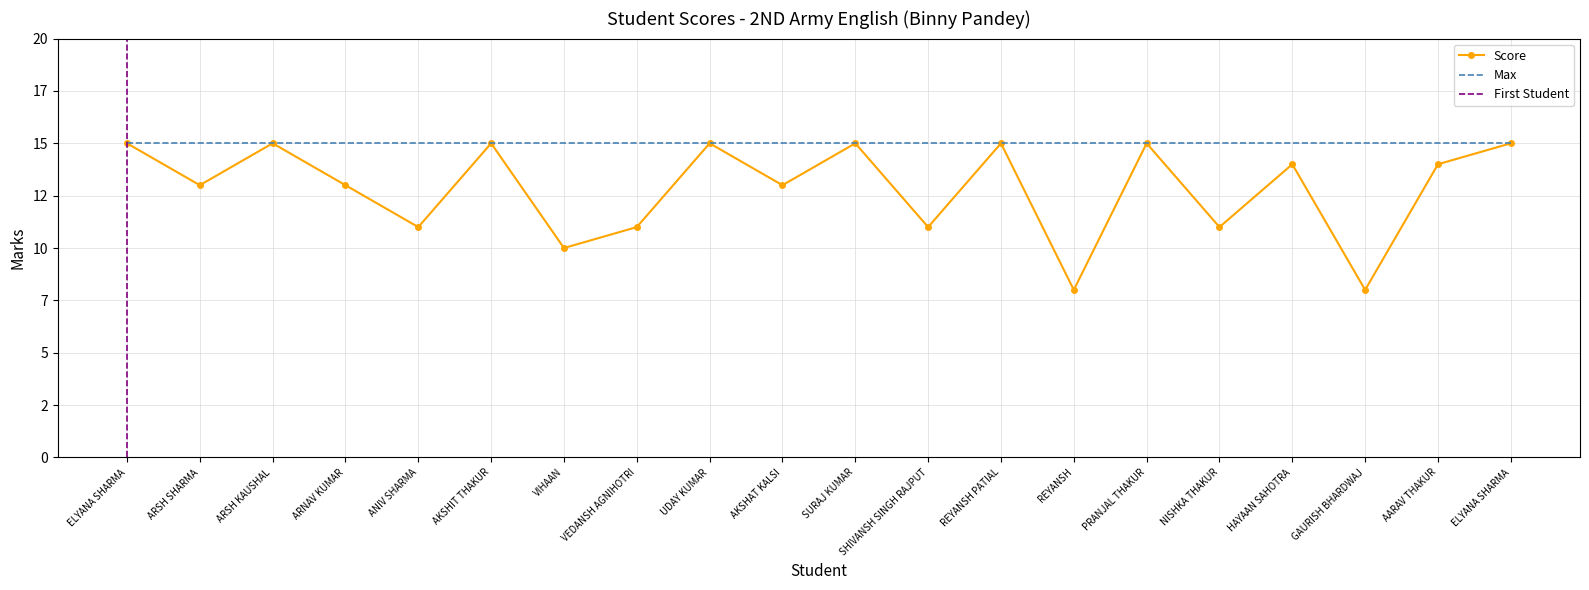

What is the change in value from SHIVANSH SINGH RAJPUT to ELYANA SHARMA?

+4